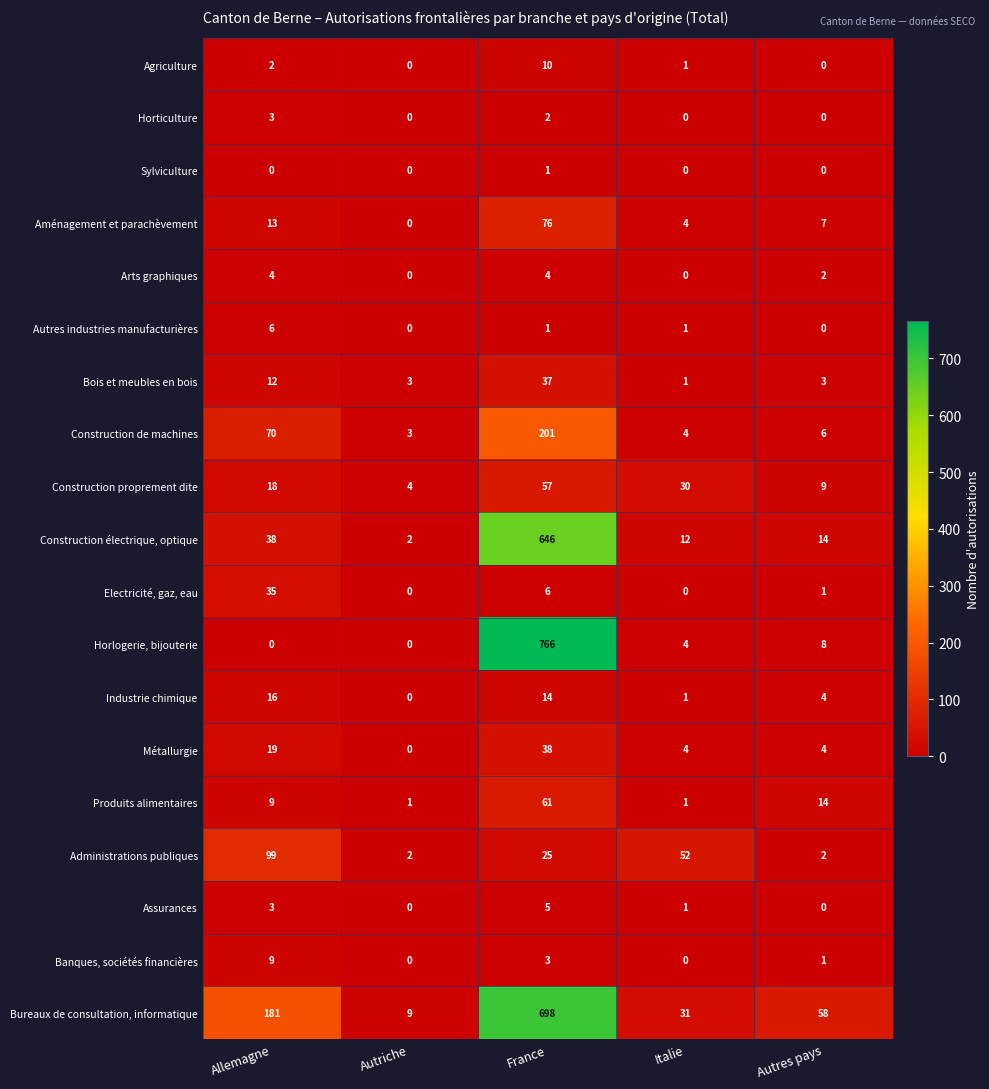

What is the highest value of the Autres industries manufacturières series?

6